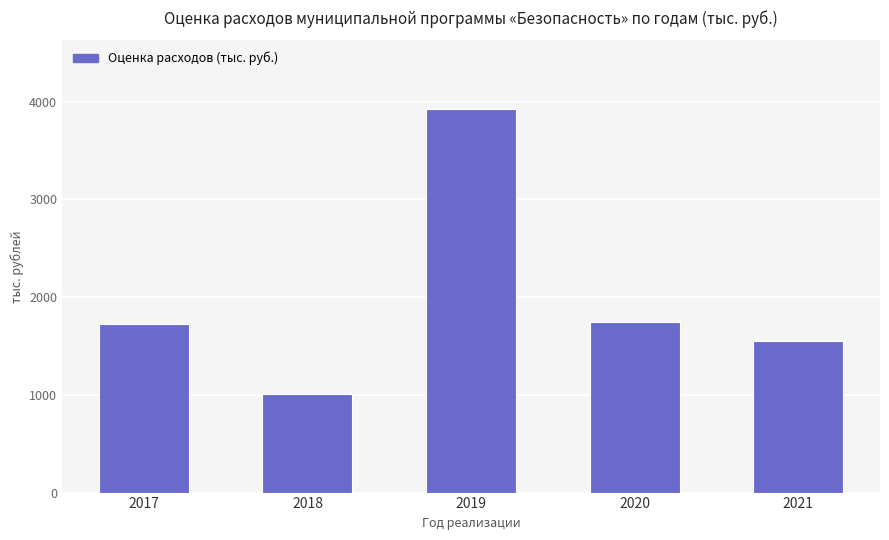

What value does the data have at 2019?

3920.8